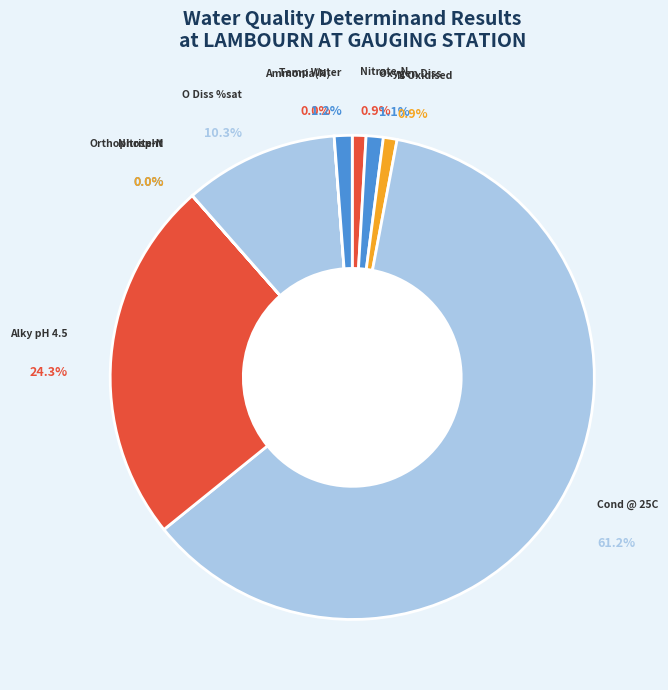

Do Nitrate-N and O Diss %sat together represent more than half of the pie?

No